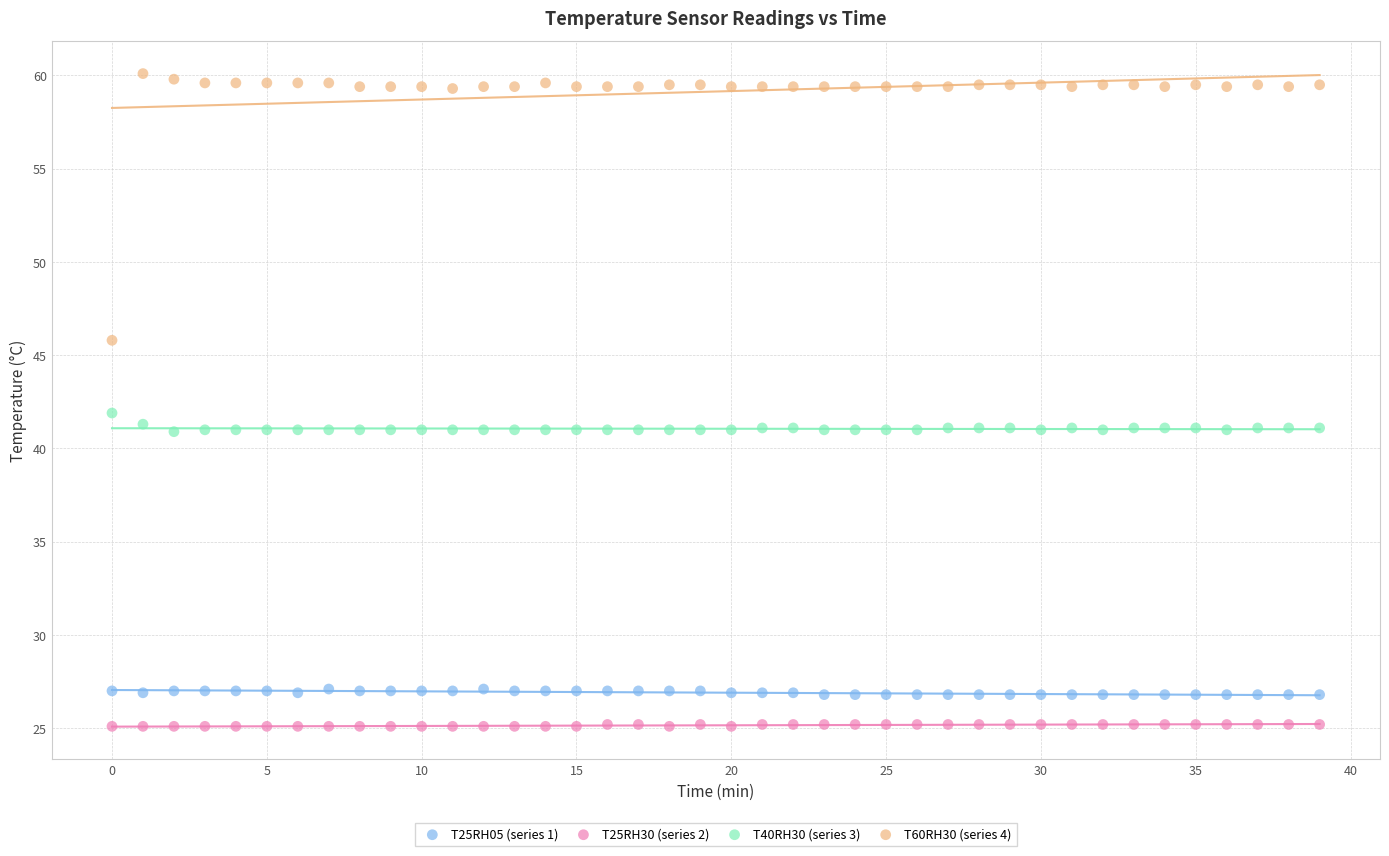

Across all data points, what is the range of Y values (max minus min)?

35.0